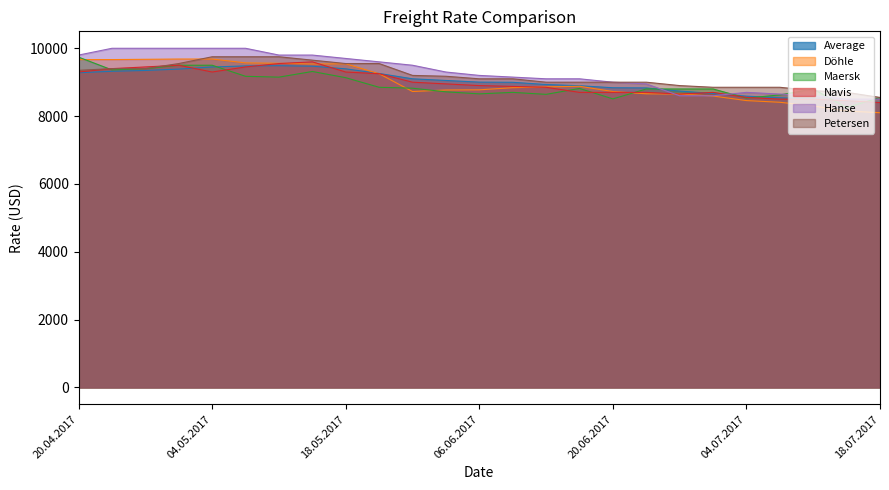

The value of Döhle at 18.05.2017 is 12605. True or false?

False